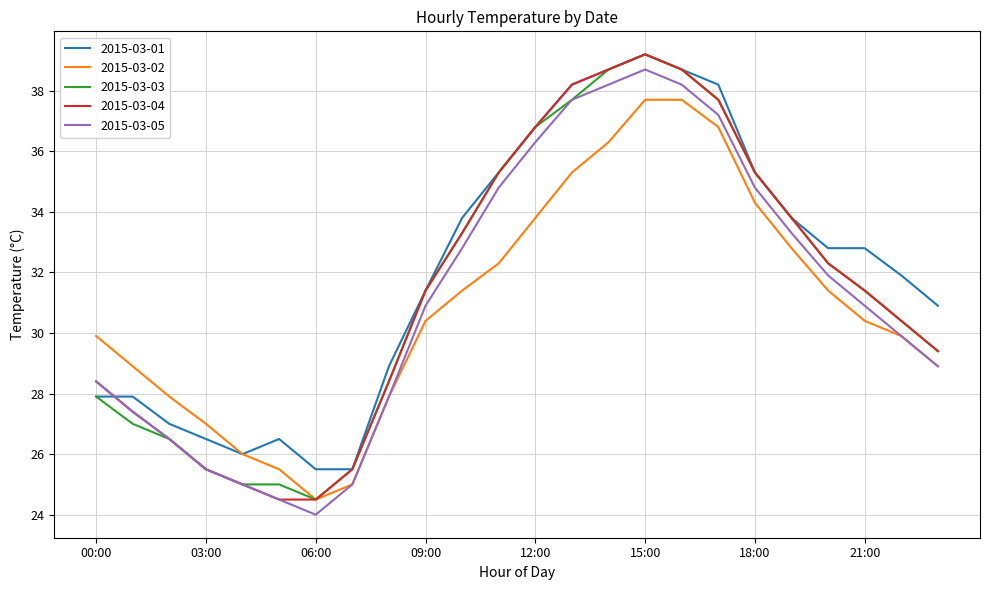

What is the difference between the maximum and minimum values in the 2015-03-01 series?

13.7